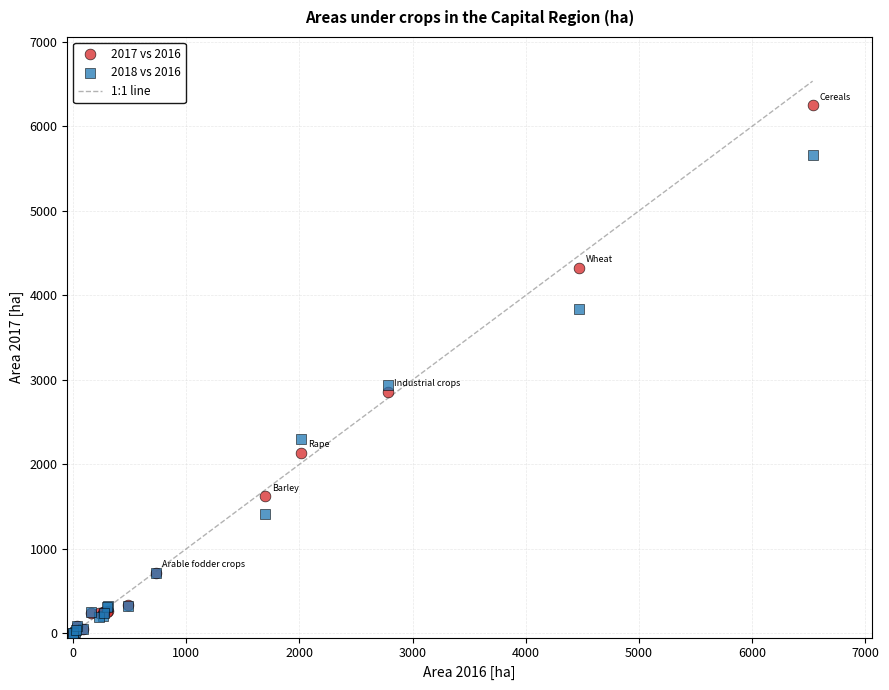

In the 2017 vs 2016 series, what Y value is closest to 3125?

2858.1